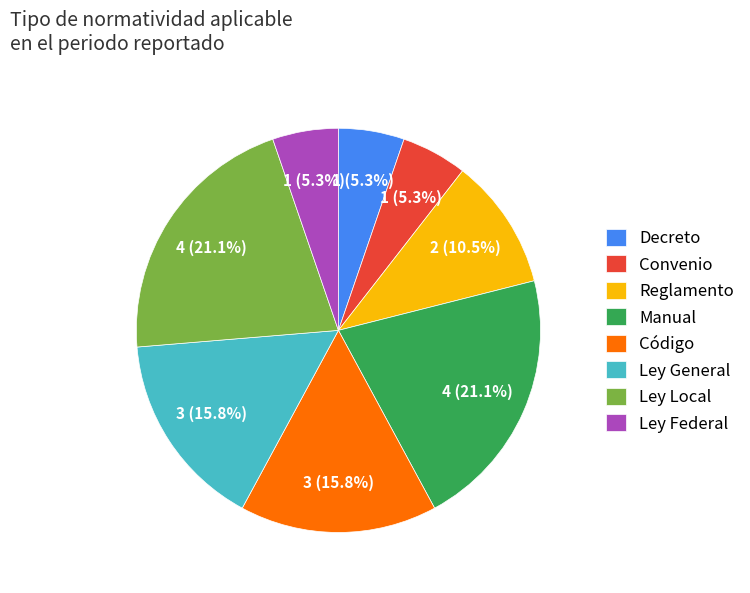

Between Ley Local and Convenio, which is larger?

Ley Local